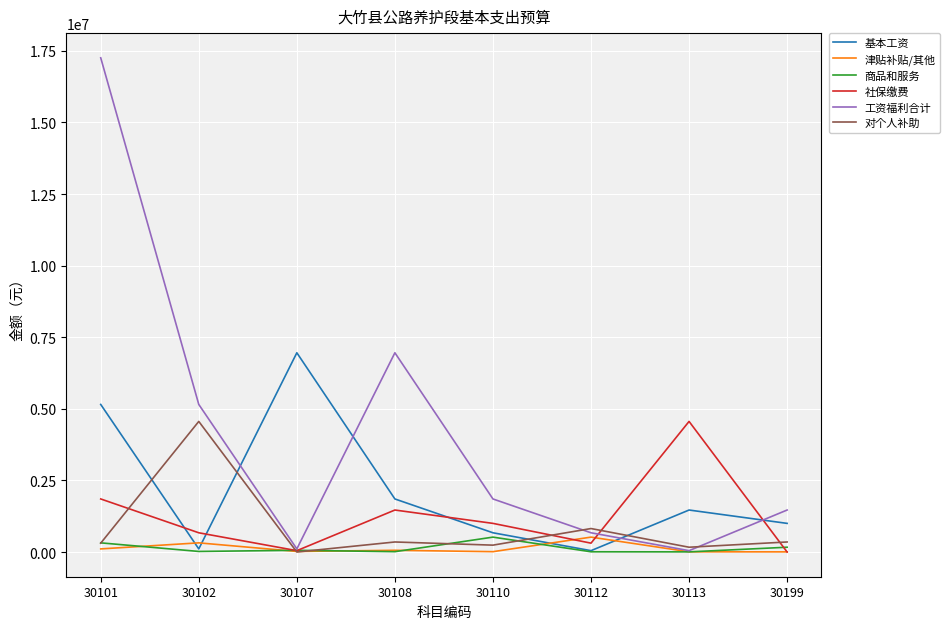

The value of 工资福利合计 at 30108 is 9549146. True or false?

False